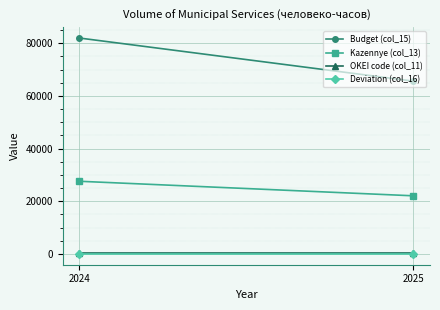

Reading left to right, extract all data points from this chart.

Budget (col_15): 82000	65639
Kazennye (col_13): 27600	22080
OKEI code (col_11): 539	539
Deviation (col_16): 5	5